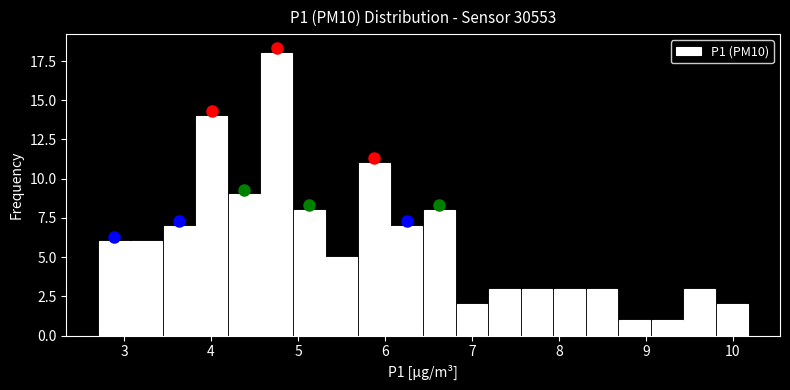

Read against the x-axis, roughly where is the centre of the tallest bar?

4.8